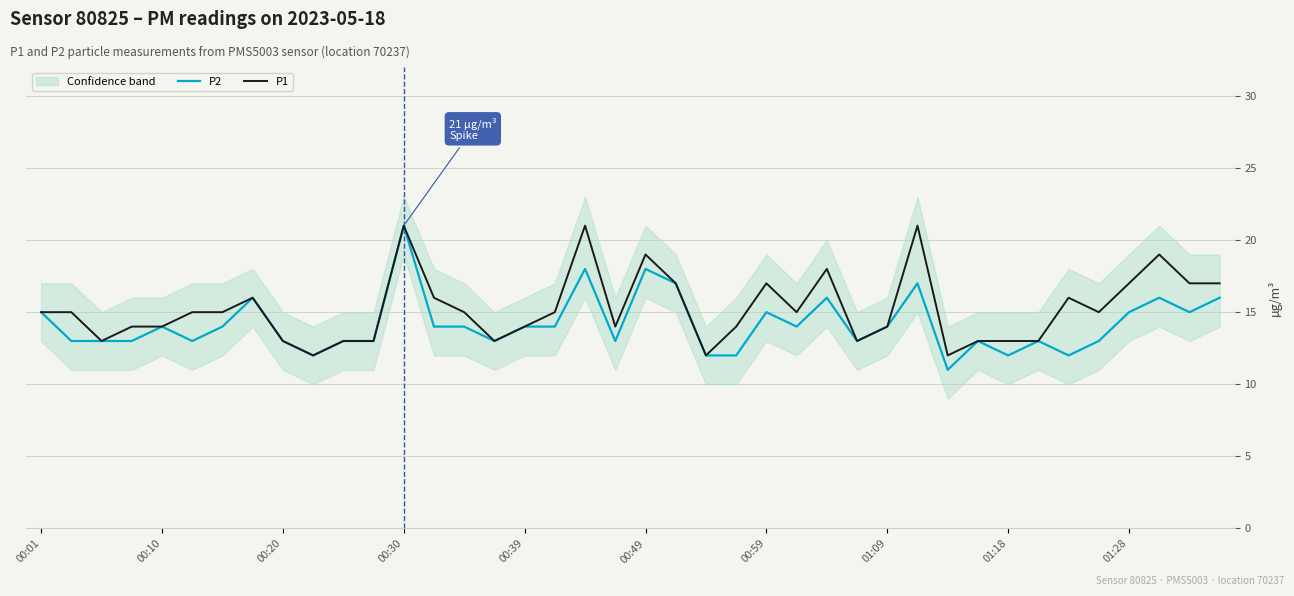

True or false: P1 has a value of 14 at 00:39.

True